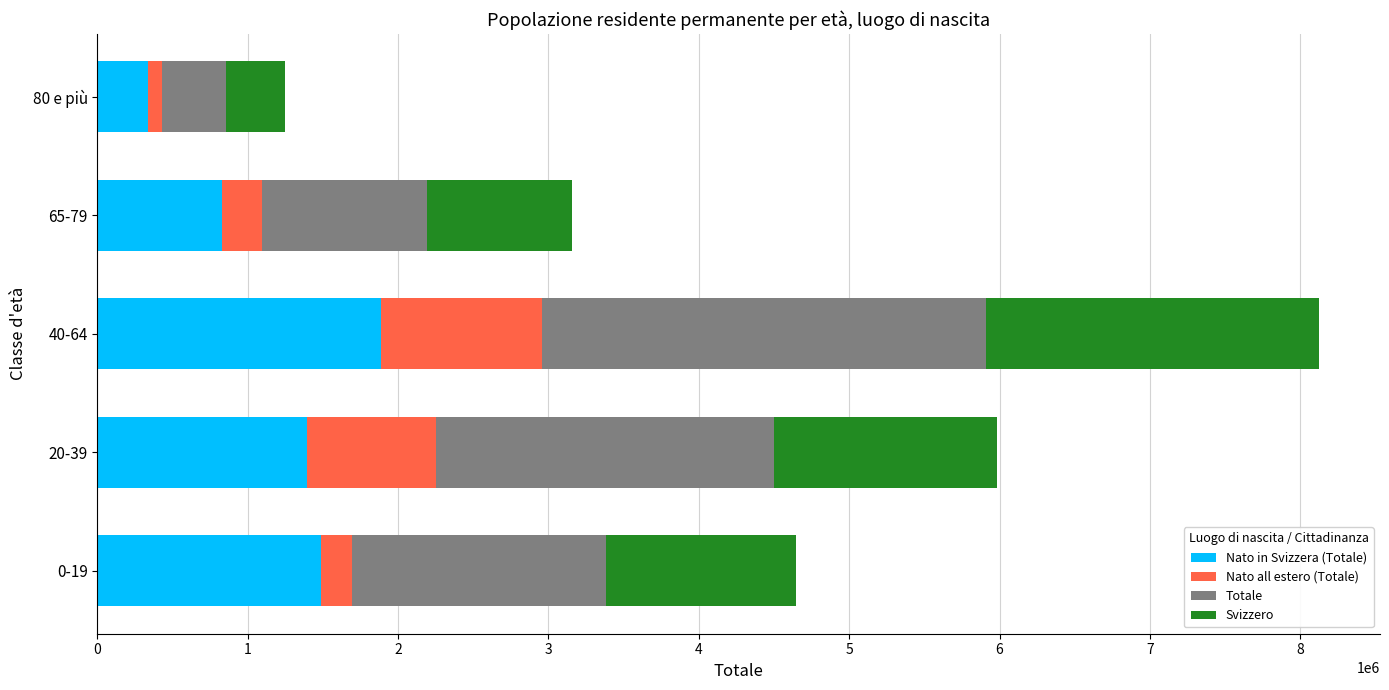

At which category is the sum across all series the highest?

40-64